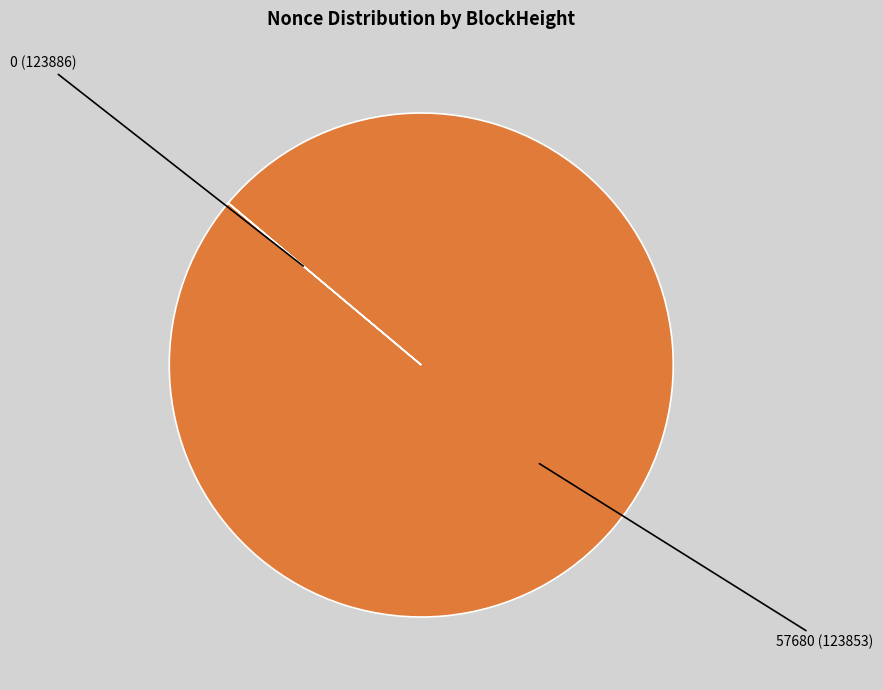

Does any single category account for the majority?

Yes